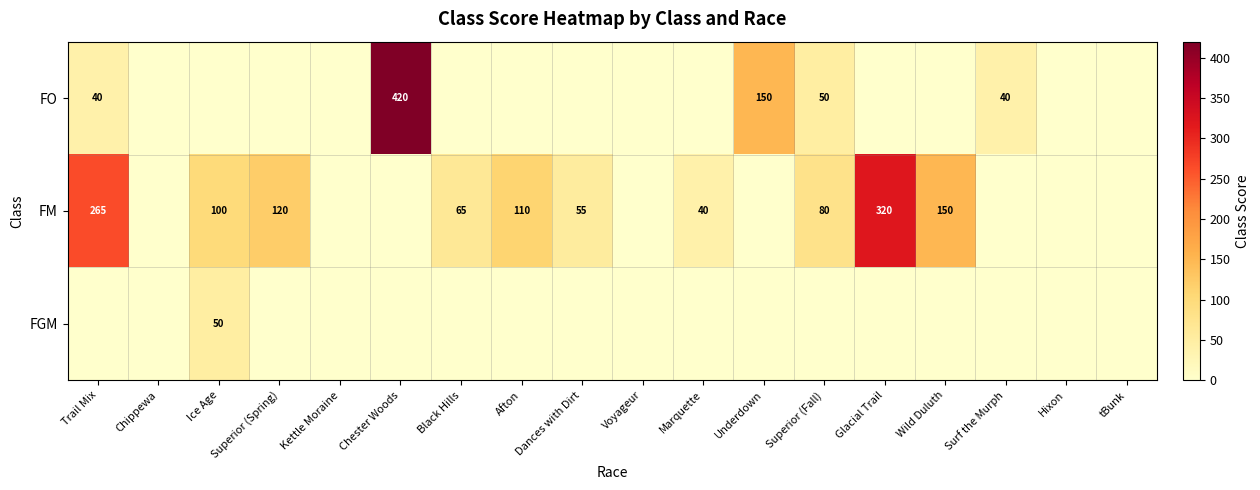

The value of FM at Superior (Fall) is 80. True or false?

True